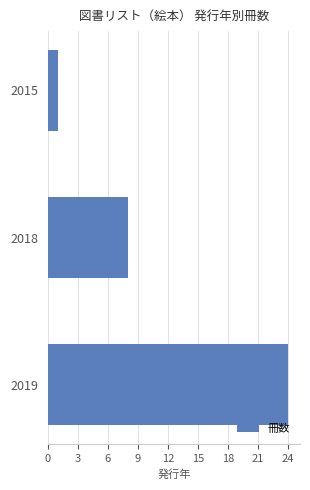

What is the ratio of the value at 2018 to the value at 2019?

0.3